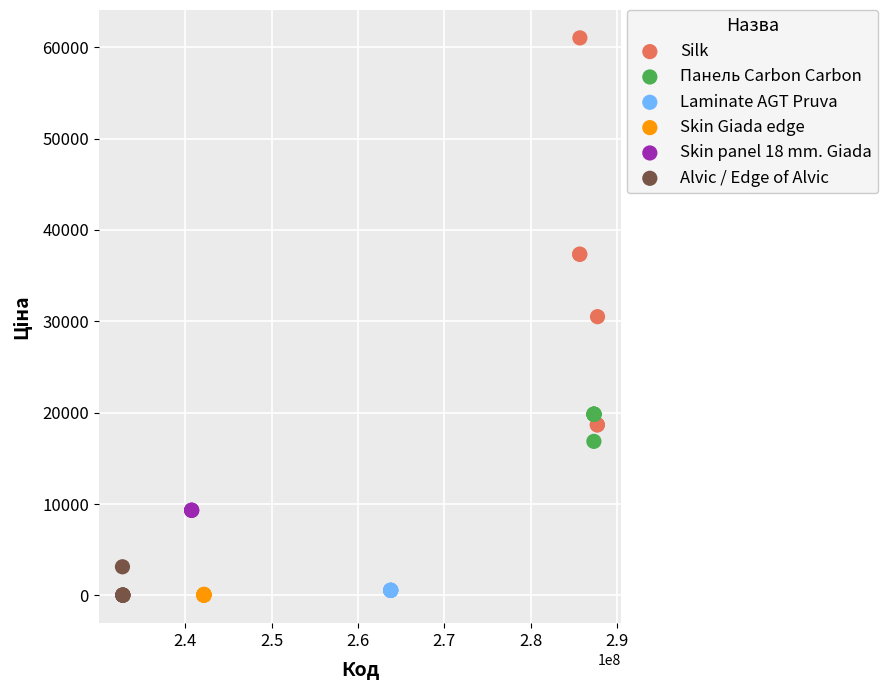

Which series contains the highest Y value?

Silk